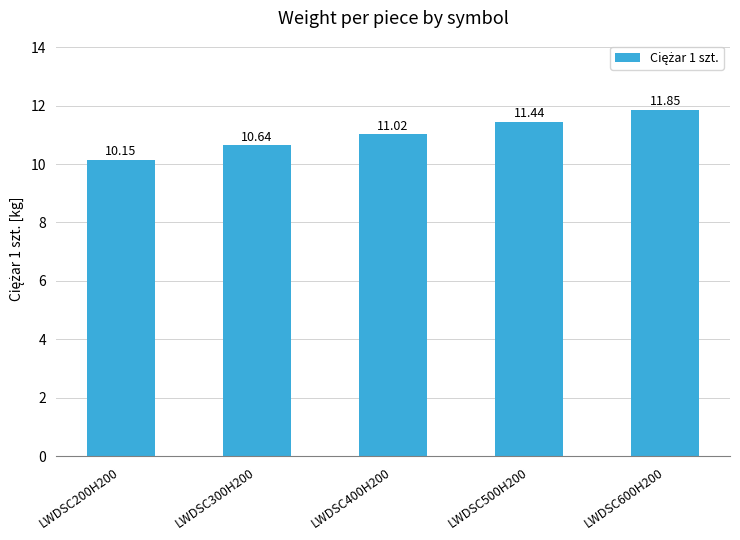

What position from the left is LWDSC400H200?

3